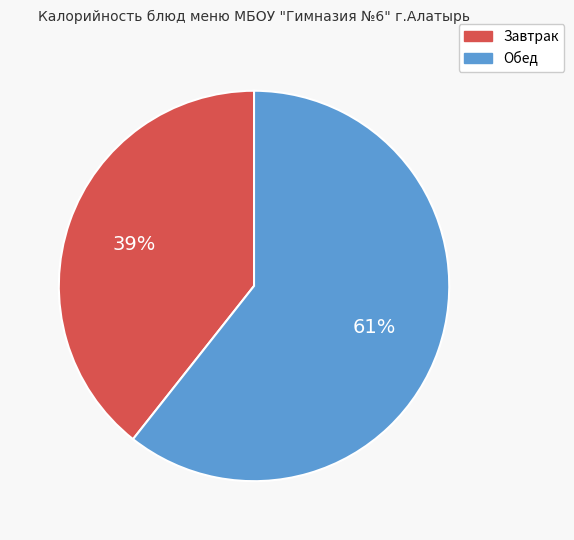

Does any single category account for the majority?

Yes